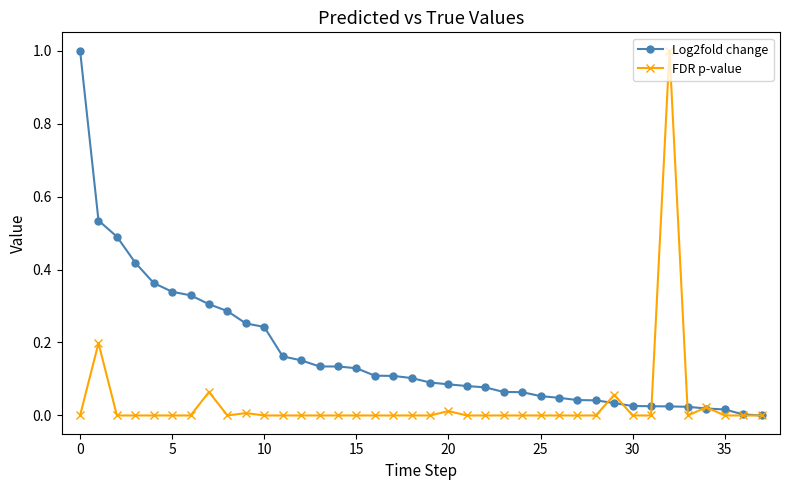

Which series has the largest total across all categories?

Log2fold change